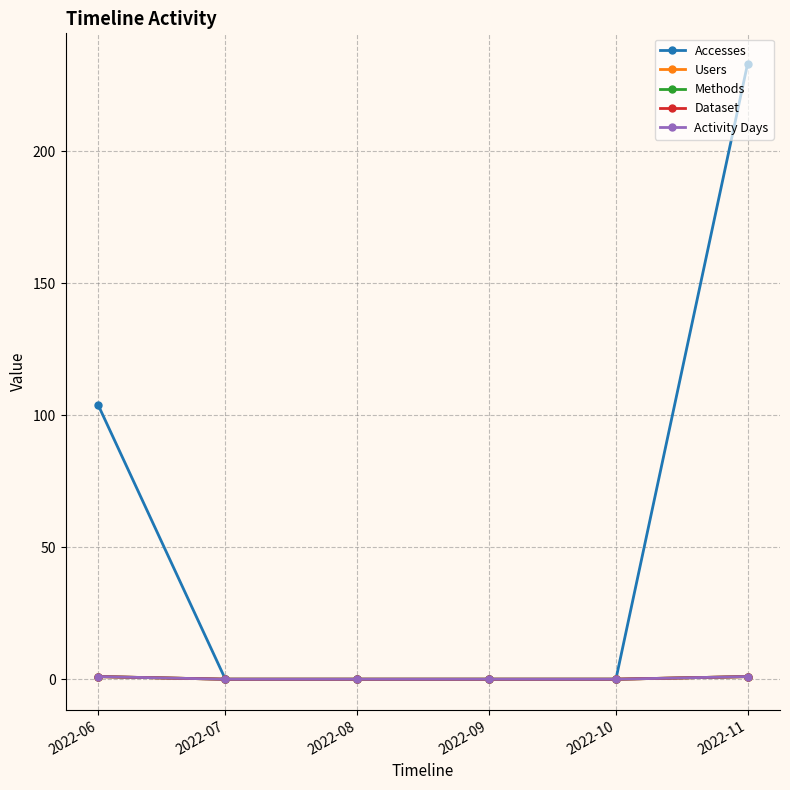

Which has a higher value, 2022-11 or 2022-09?

2022-11